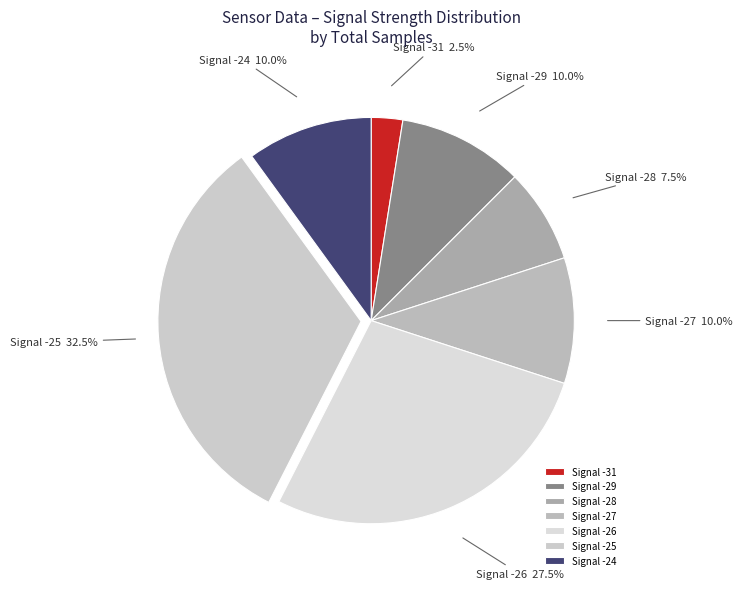

How many slices are in this pie chart?

7